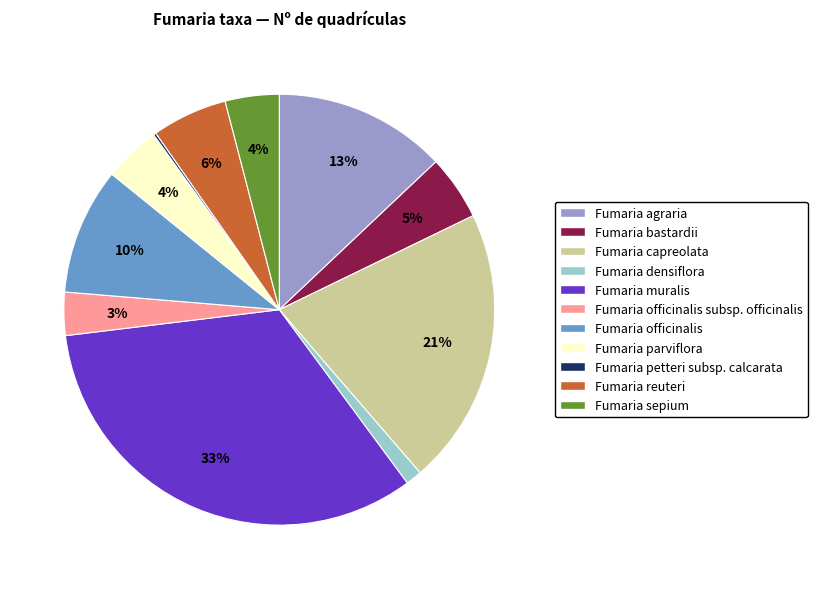

Does any single category account for the majority?

No